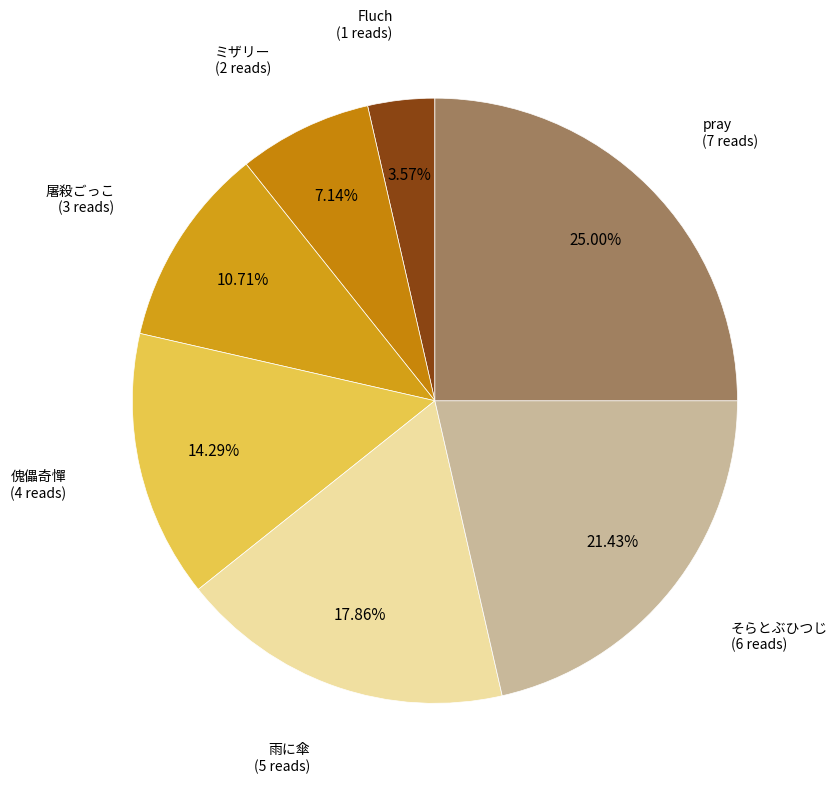

Rank the categories by value from lowest to highest.

Fluch, ミザリー, 屠殺ごっこ, 傀儡奇憚, 雨に傘, そらとぶひつじ, pray